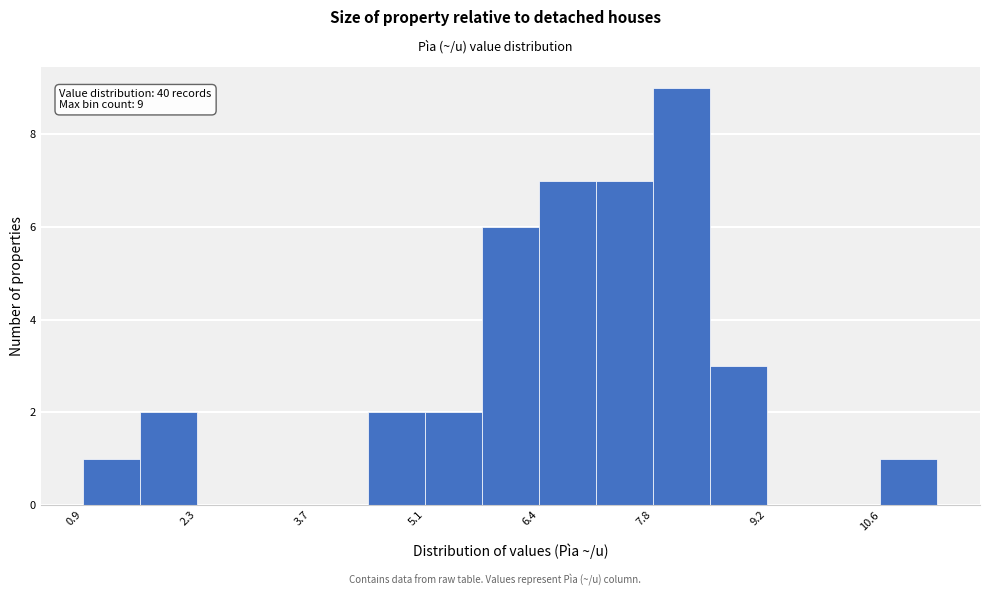

Around what value on the x-axis is the tallest bar? Give the approximate position of its centre, as read against the axis.

8.2